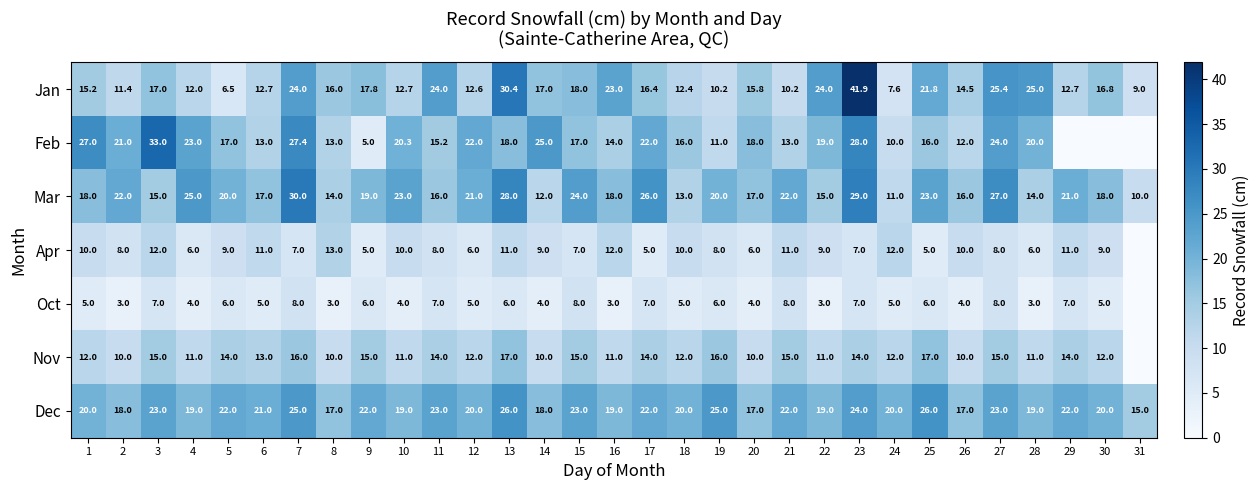

The value of Dec at 11 is 36.7. True or false?

False